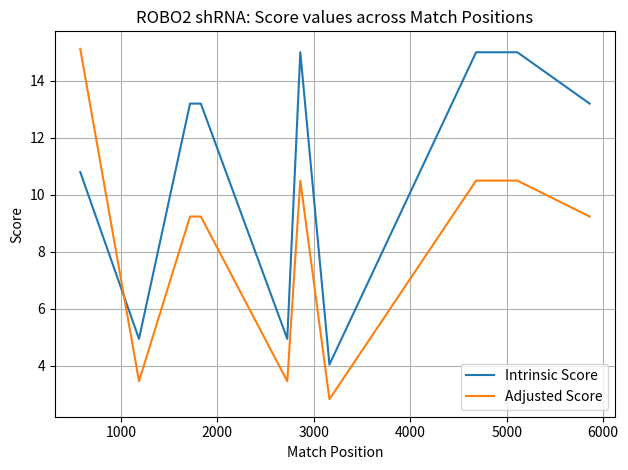

True or false: Adjusted Score and Intrinsic Score cross at least once.

True